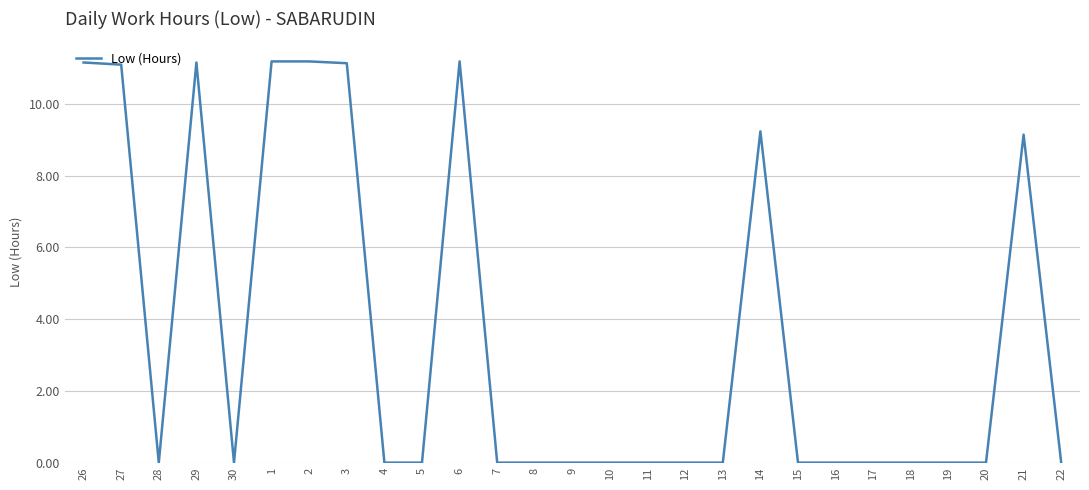

Does the chart have visible grid lines?

Yes